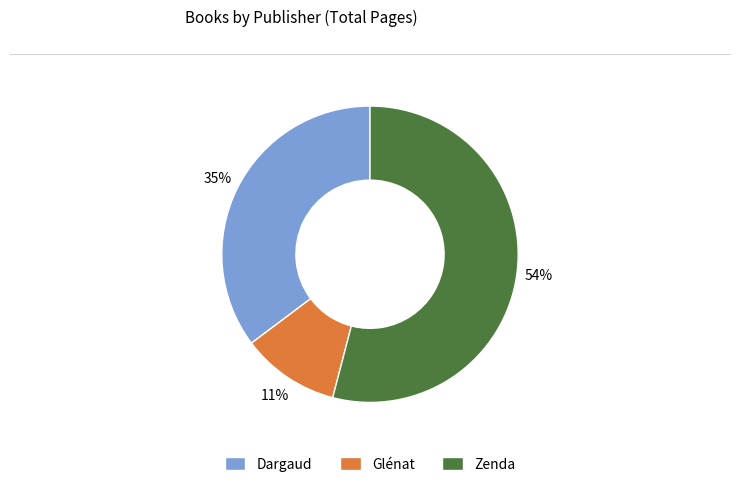

The Zenda slice represents 40% of the pie. True or false?

False